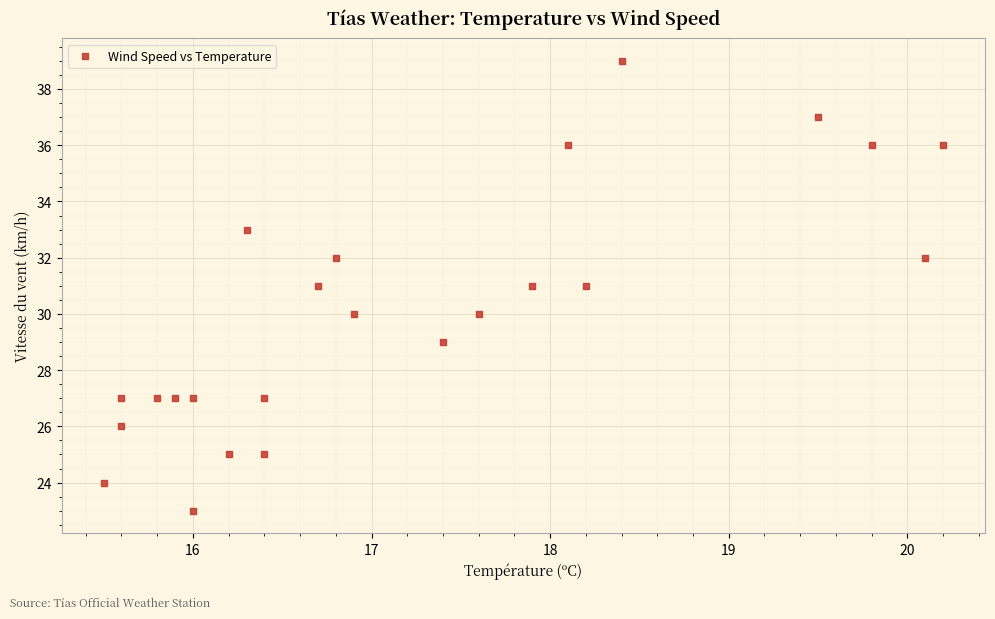

What is the range of Y values (max minus min)?

16